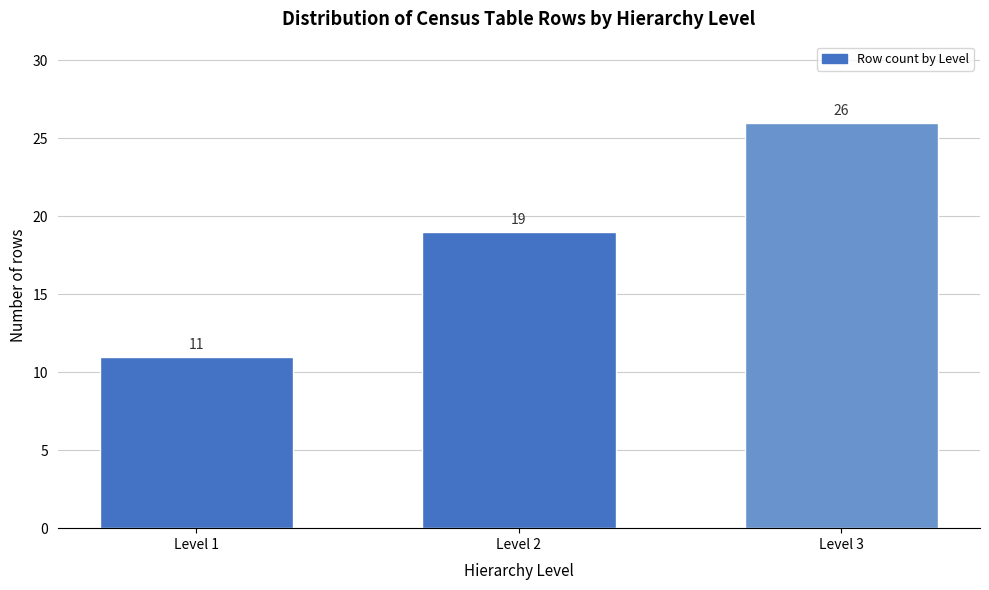

Reading right to left, extract all data points from this chart.

Level 3=26	Level 2=19	Level 1=11